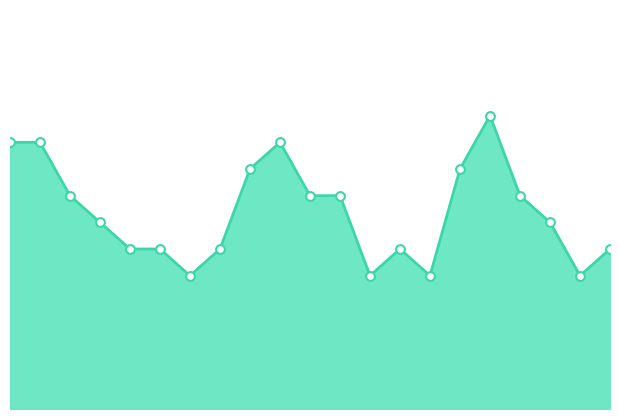

How many lines are shown in the chart?

1